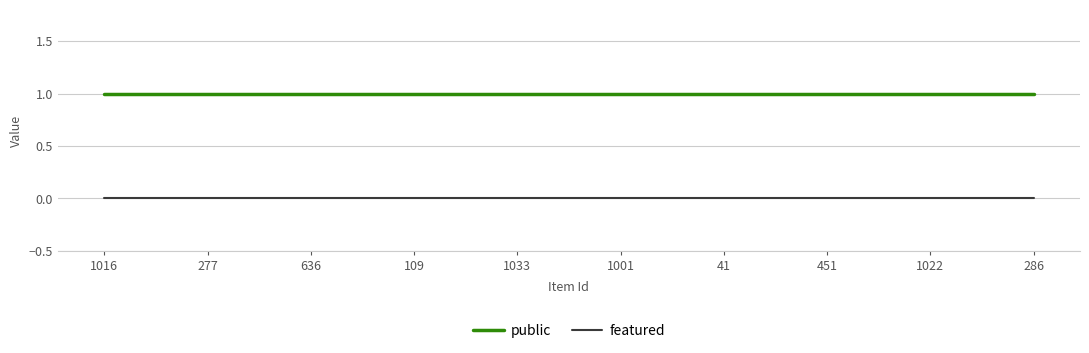

Rank the series by their maximum value, from lowest to highest.

featured, public